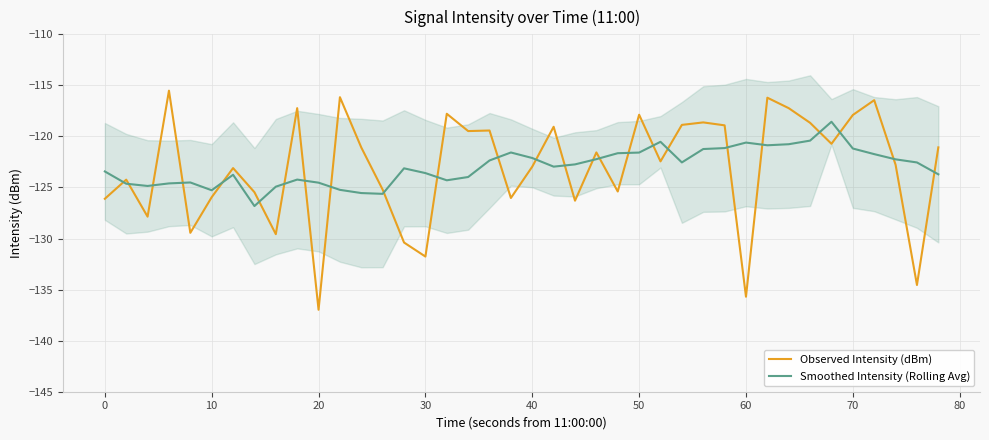

True or false: Observed Intensity (dBm) and Smoothed Intensity (Rolling Avg) cross at least once.

True